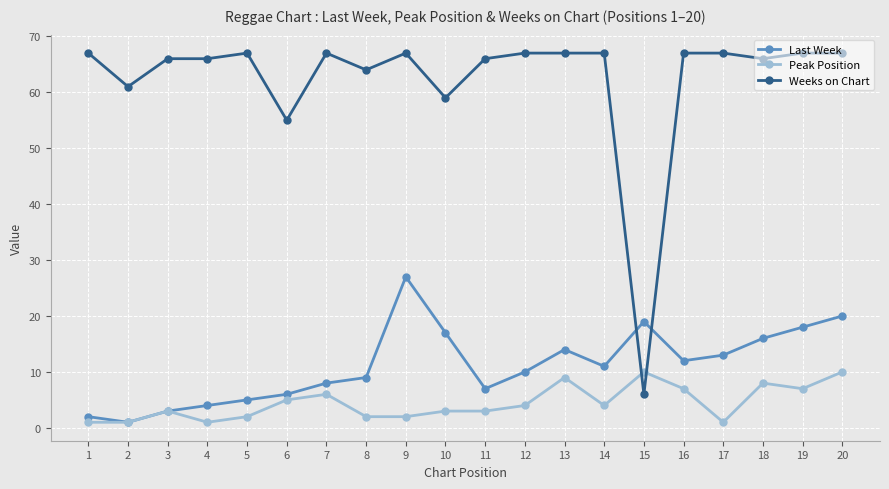

Which series has the widest spread of values?

Weeks on Chart